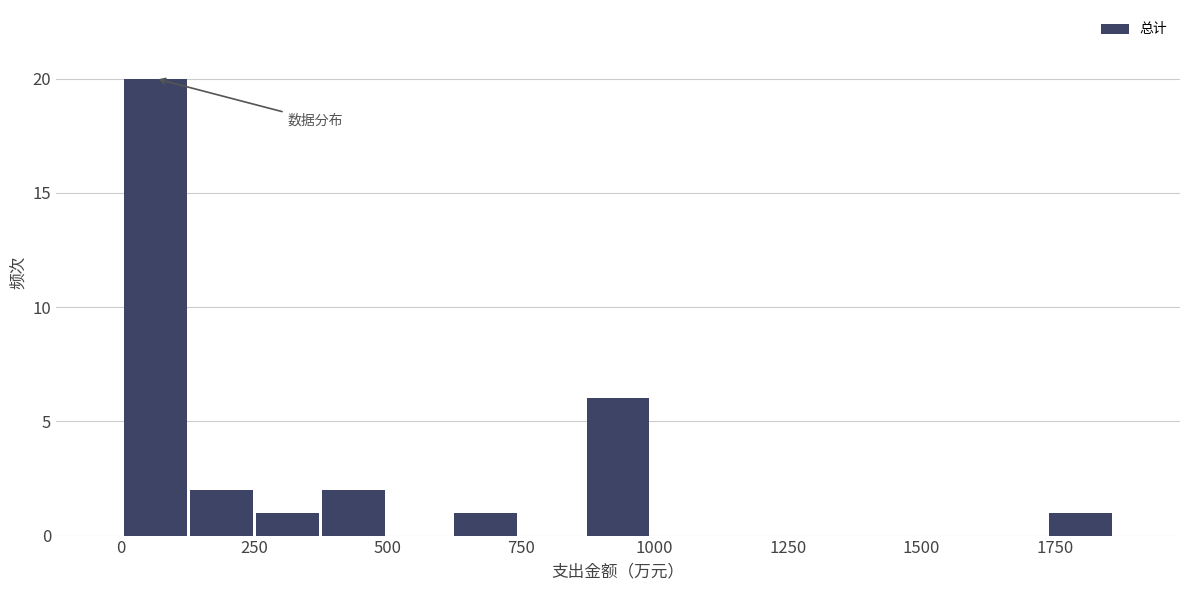

Read against the x-axis, roughly where is the centre of the tallest bar?

50